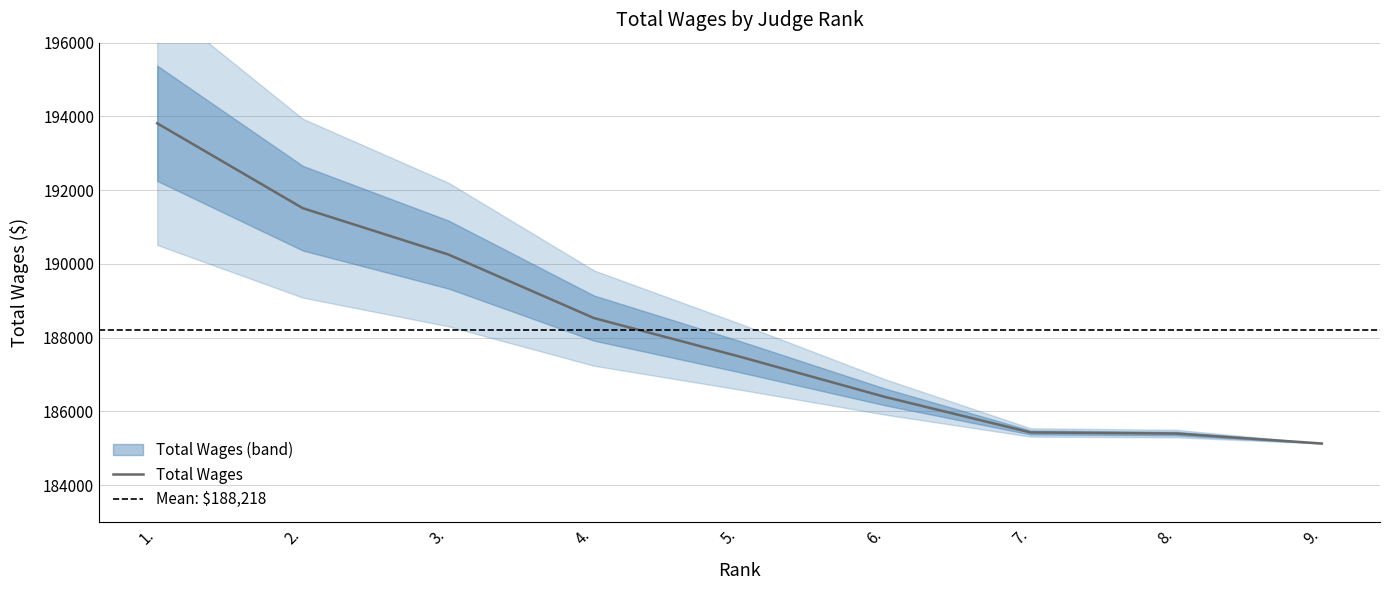

What is the difference between the maximum and second lowest values?

8412.0